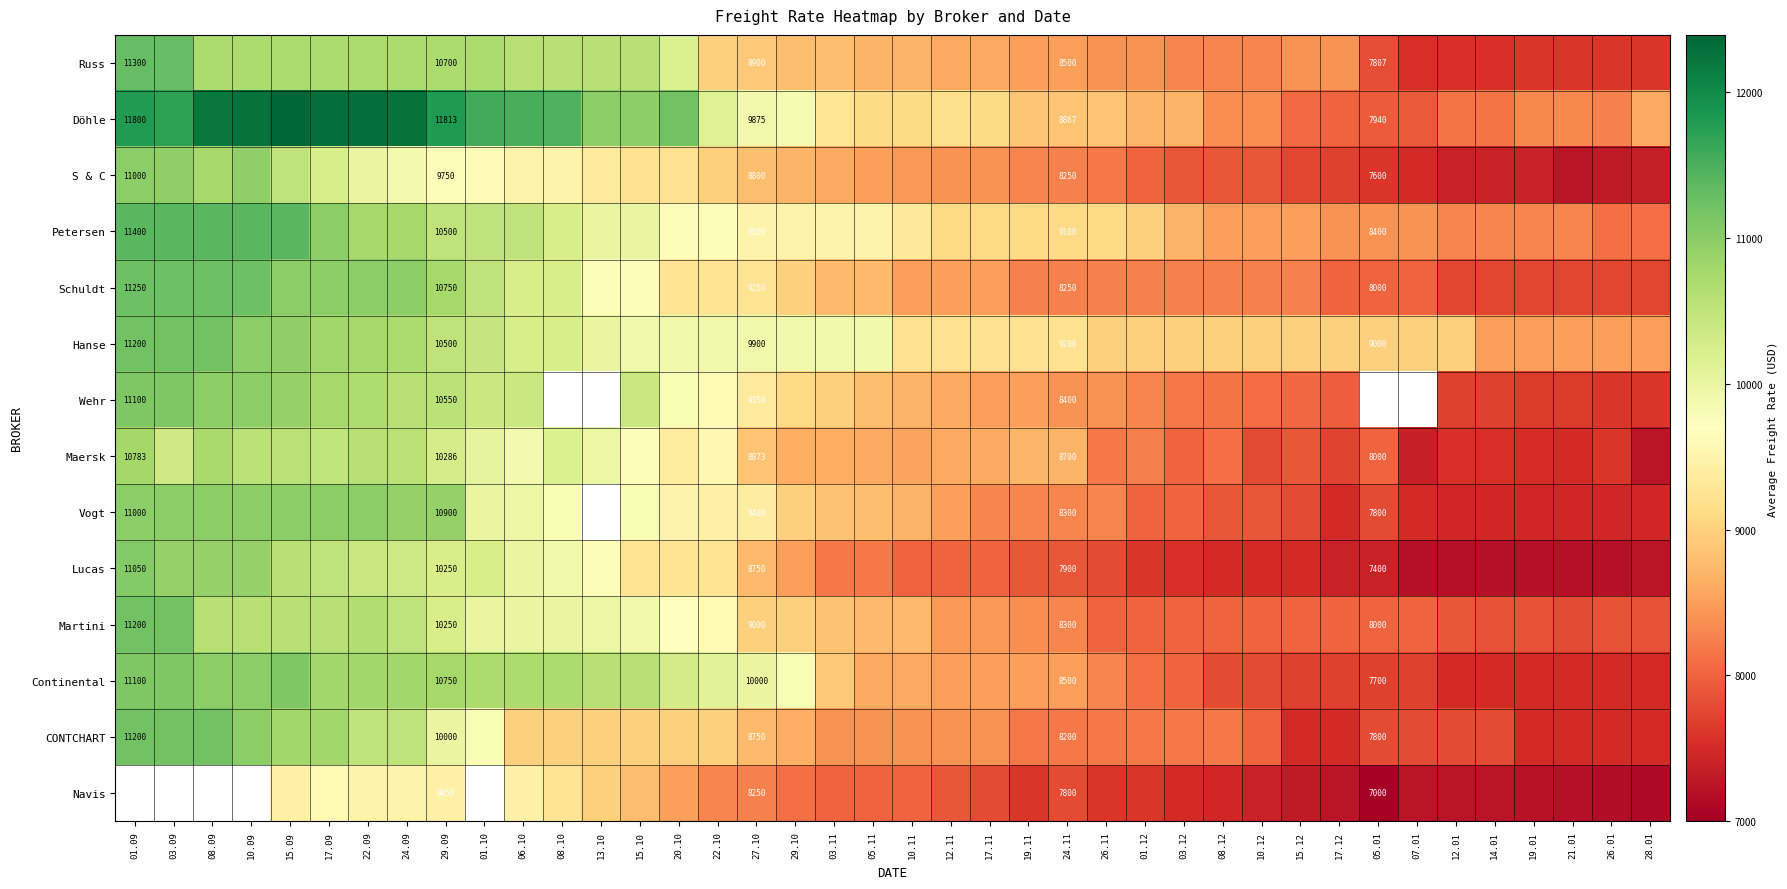

What is the total value across all series at 29.09?

146449